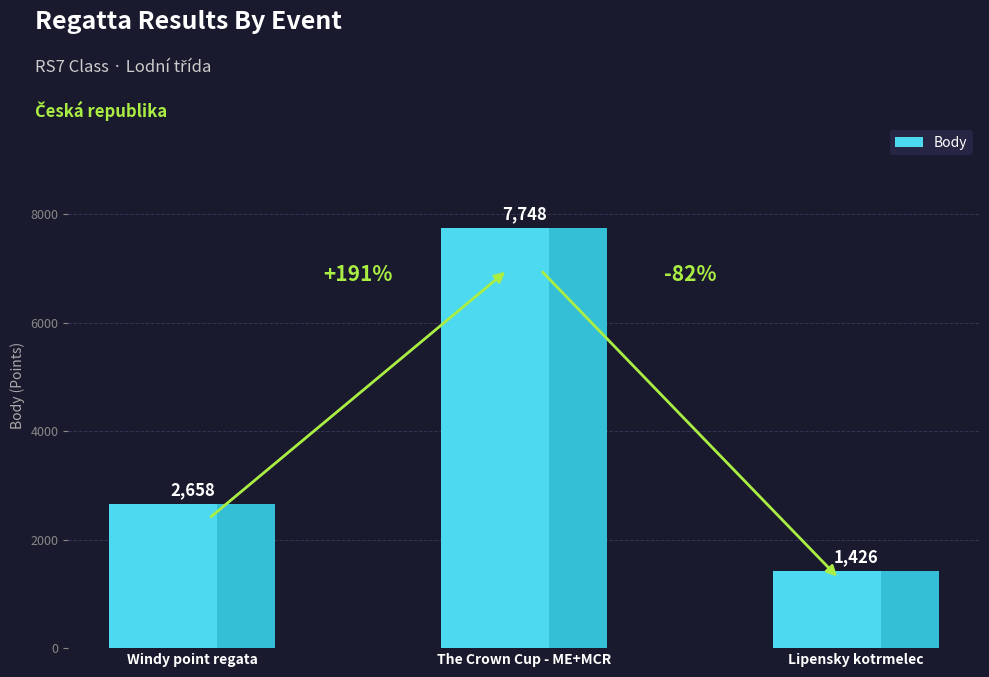

At which category does the chart reach its minimum across all series?

Lipensky kotrmelec